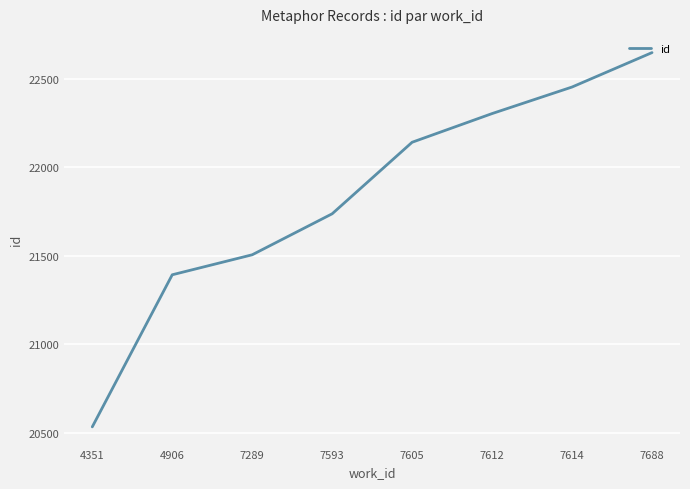

Reading left to right, list all the values displayed in this chart.

4351=20534.9	4906=21393.2	7289=21506.0	7593=21737.3	7605=22140.9	7612=22302.8	7614=22452.6	7688=22646.8